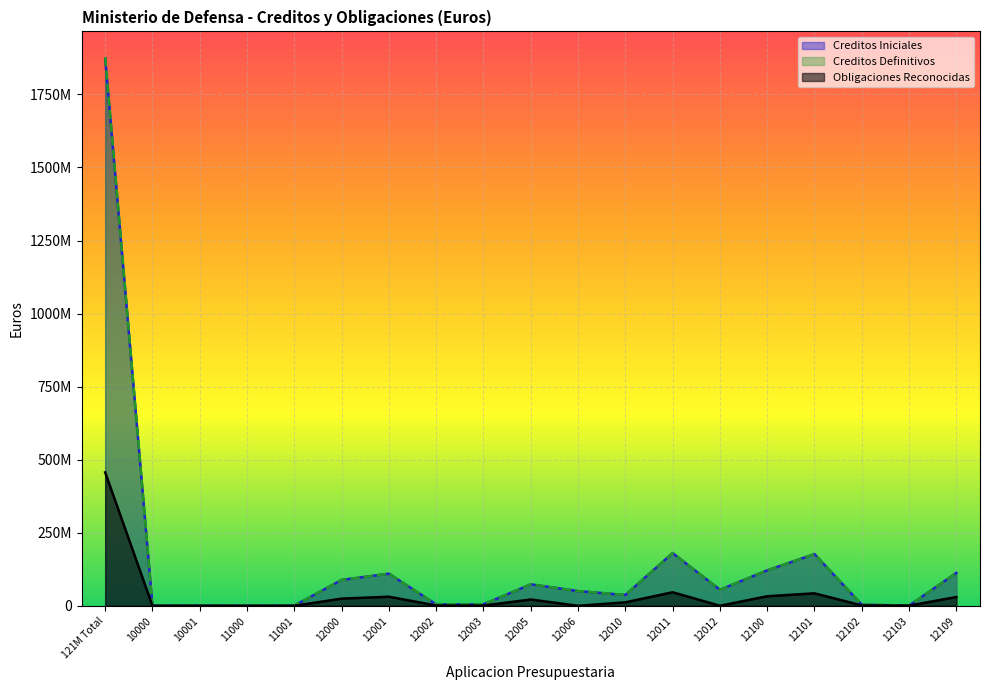

At how many categories does at least one series exceed 1780815588?

1